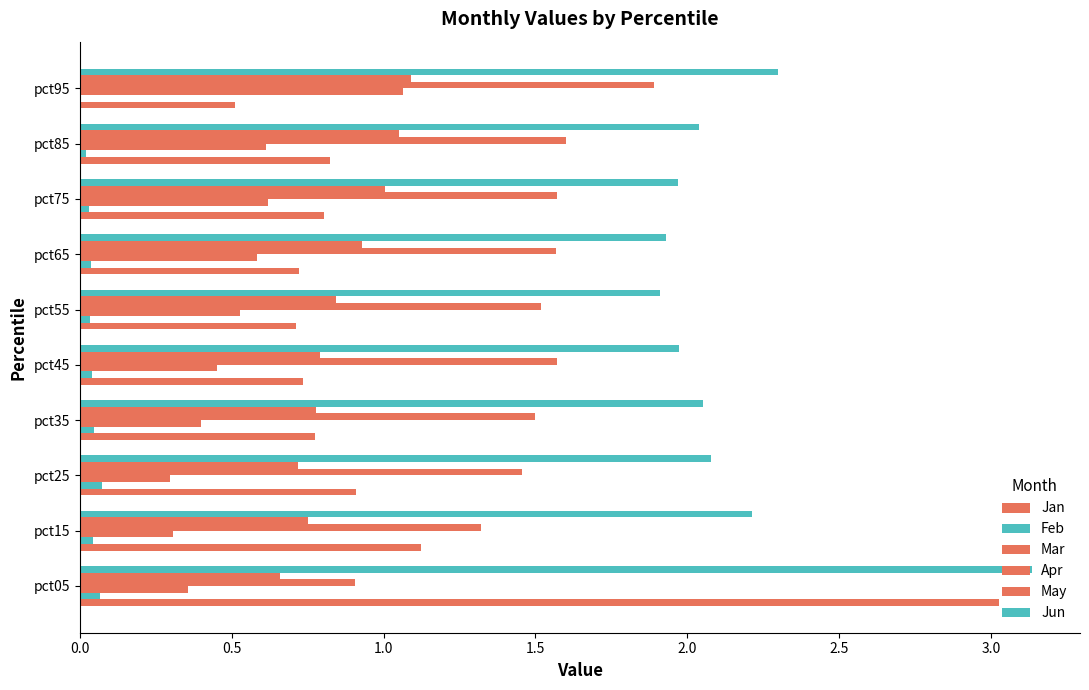

Count the number of data series in this chart.

6